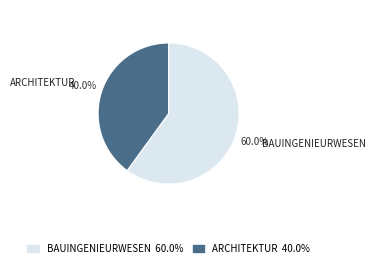

Does any single category account for the majority?

Yes